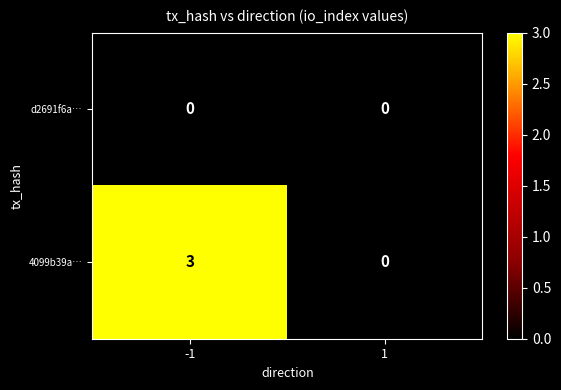

At -1, list the series in order from smallest to largest.

d2691f6a…, 4099b39a…